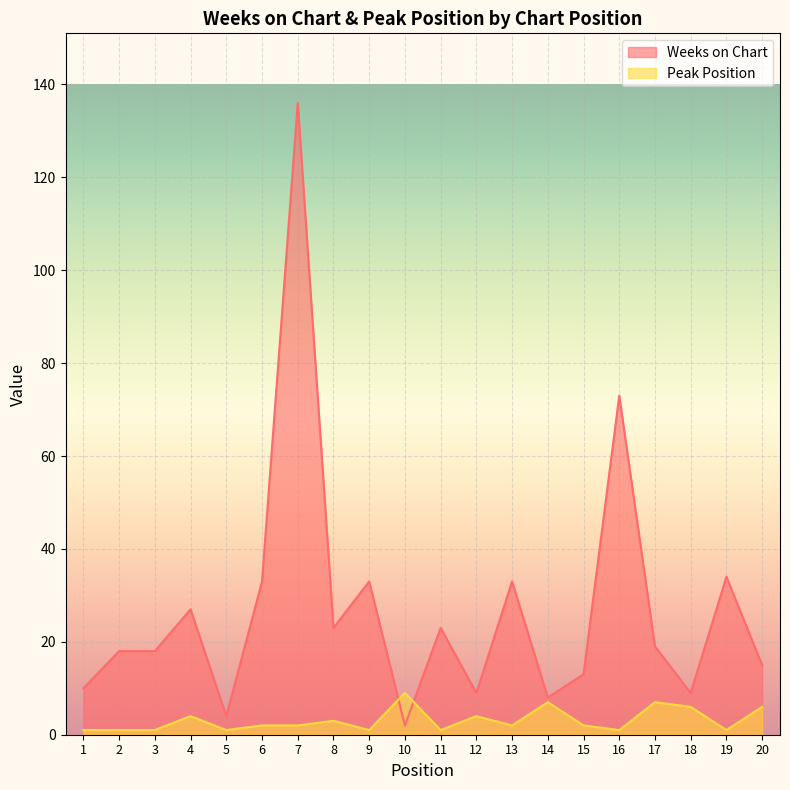

True or false: Weeks on Chart has a value of 49 at 13.

False